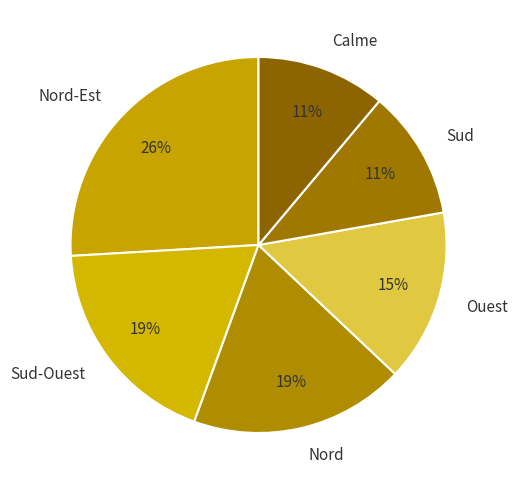

What percentage is the Calme slice, to the nearest percent?

11%